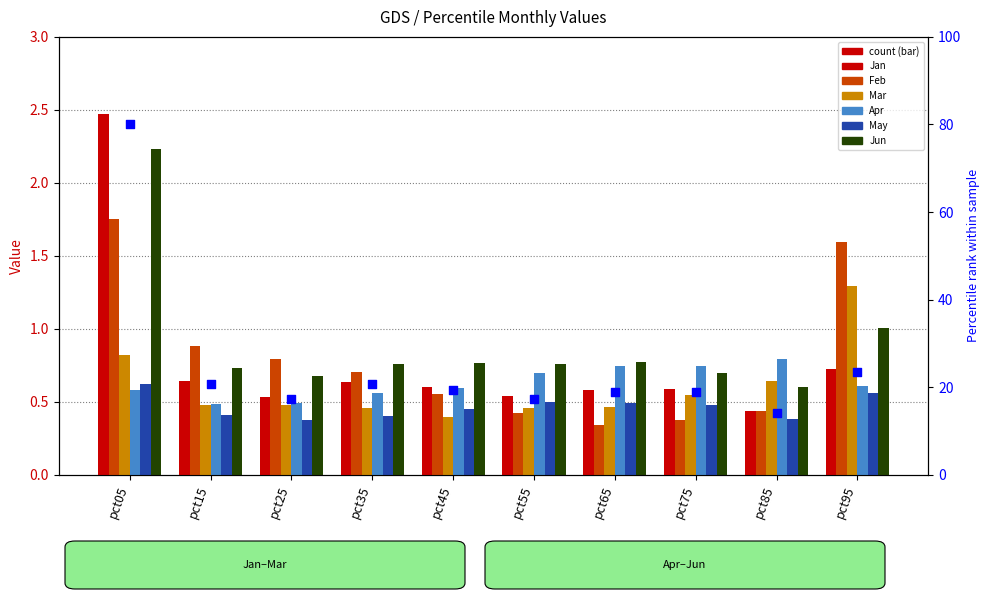

Which series contains the highest Y value?

Jan